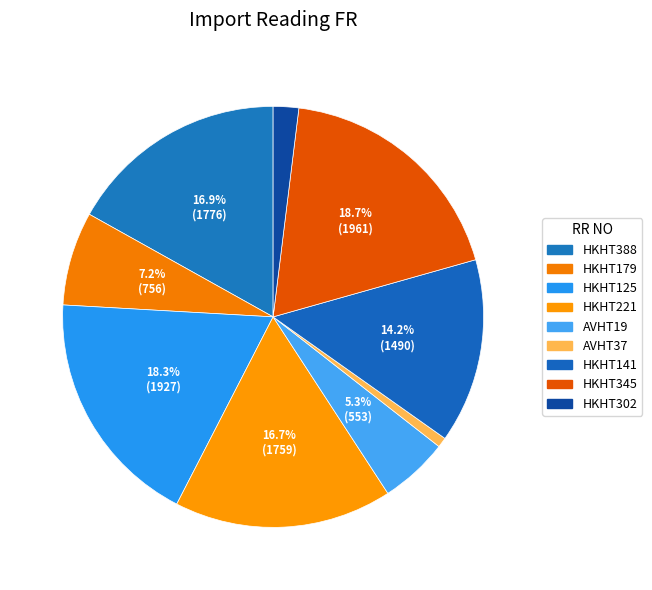

Approximately how many times larger is the value at HKHT388 compared to AVHT19?

3.2